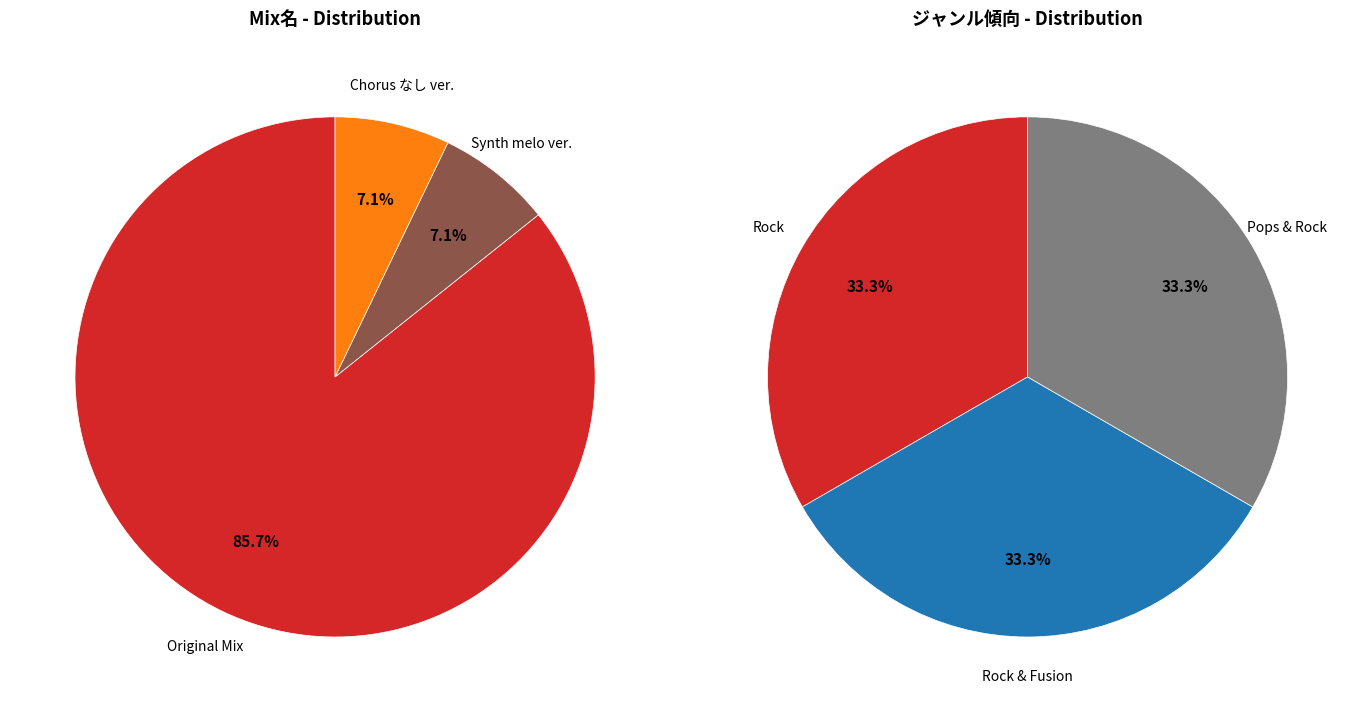

Does any single category account for the majority?

Yes